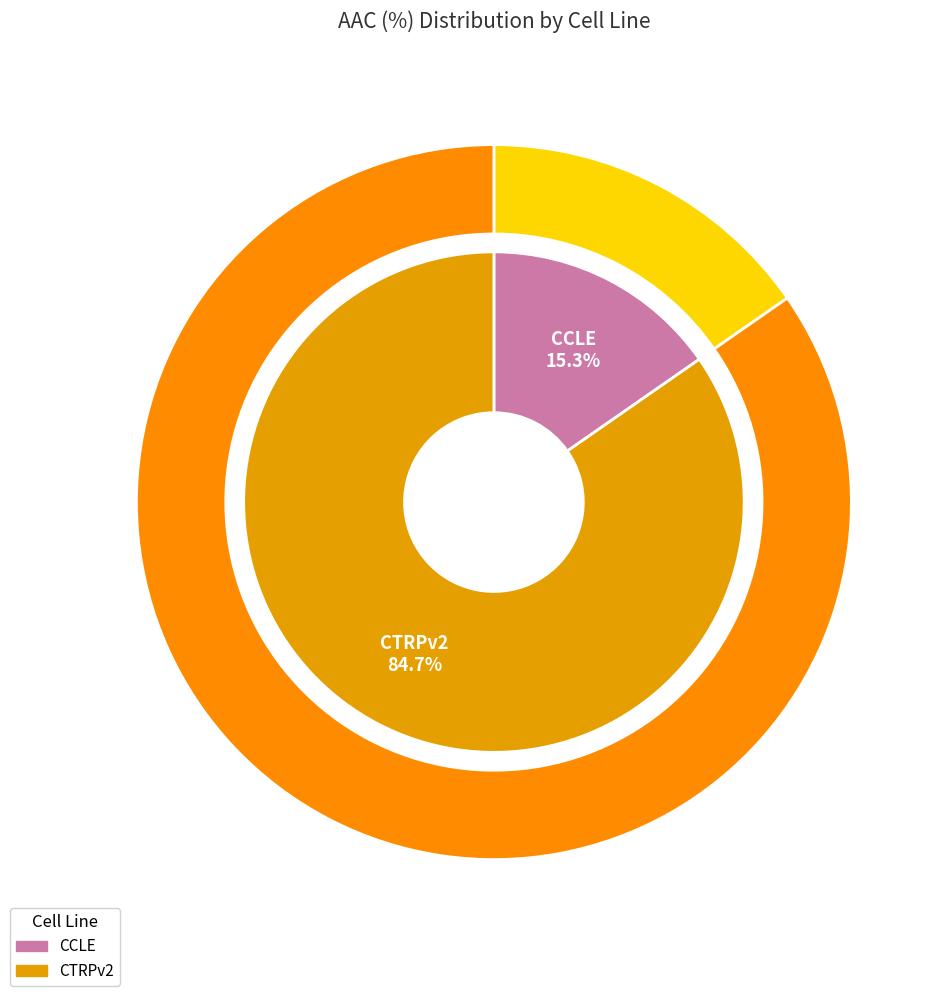

Which slice is the largest?

CTRPv2